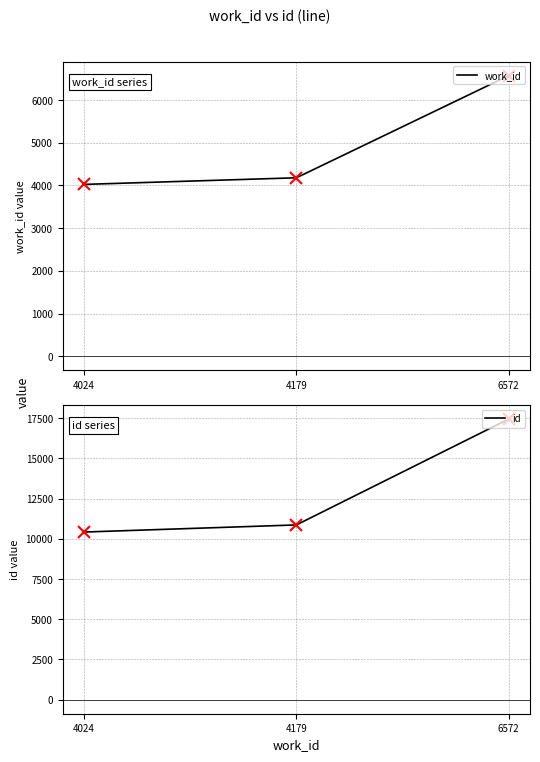

How many lines are shown in the chart?

2